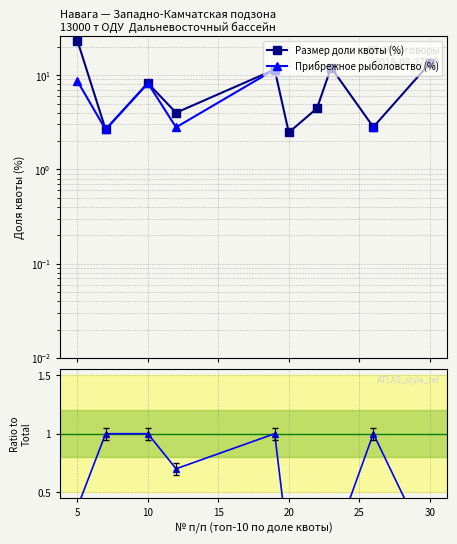

True or false: Прибрежное / Итого and Прибрежное рыболовство (%) intersect in this chart.

False